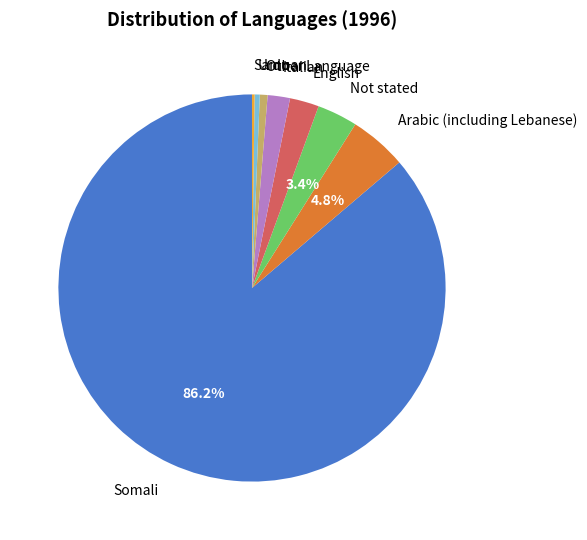

Combined, do Italian and Other Language account for over 50%?

No